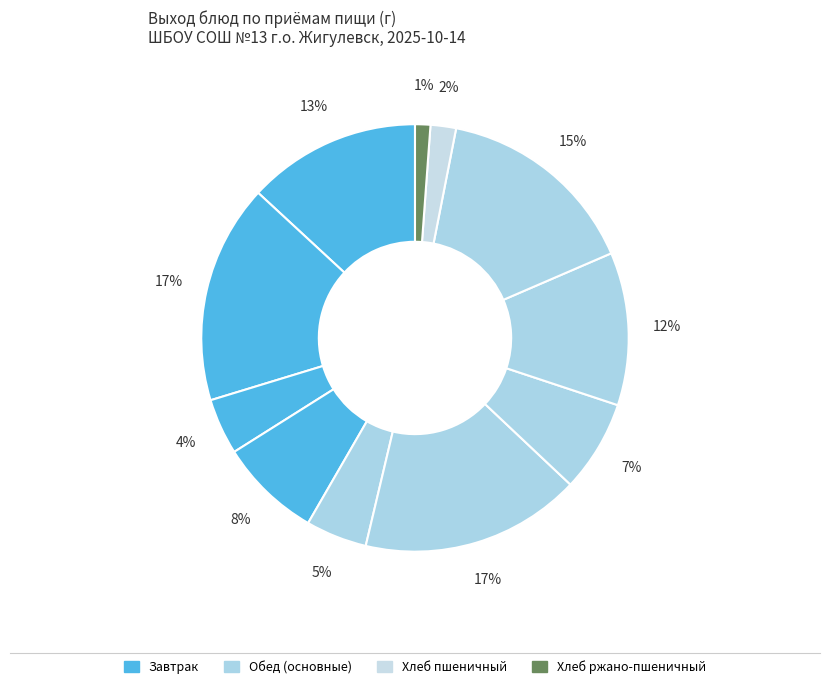

How many segments does this pie chart have?

11